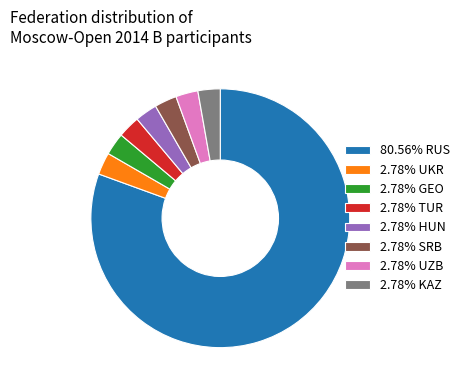

What is the ratio of the value at 2.78% KAZ to the value at 2.78% UKR?

1.0